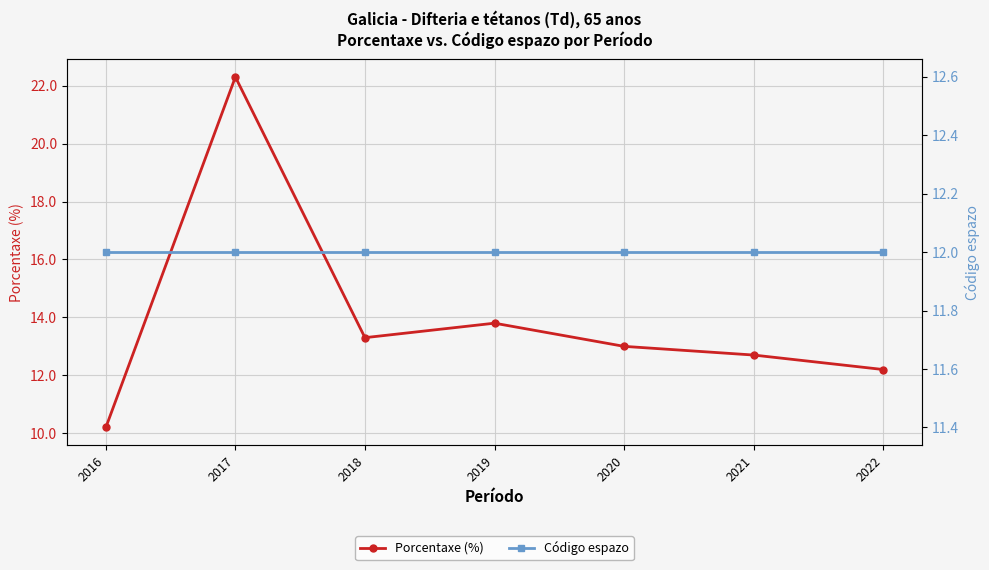

What is the smallest value displayed?

10.2